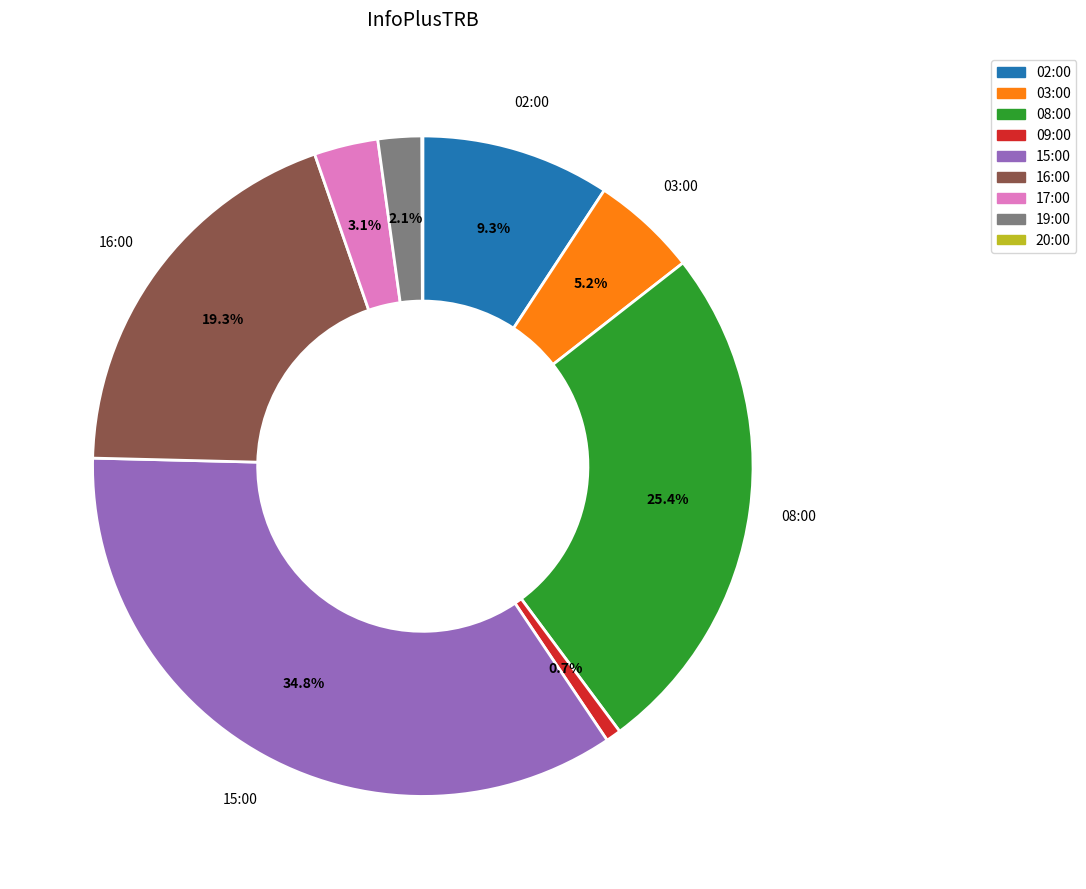

Which category has the biggest portion of the pie?

15:00